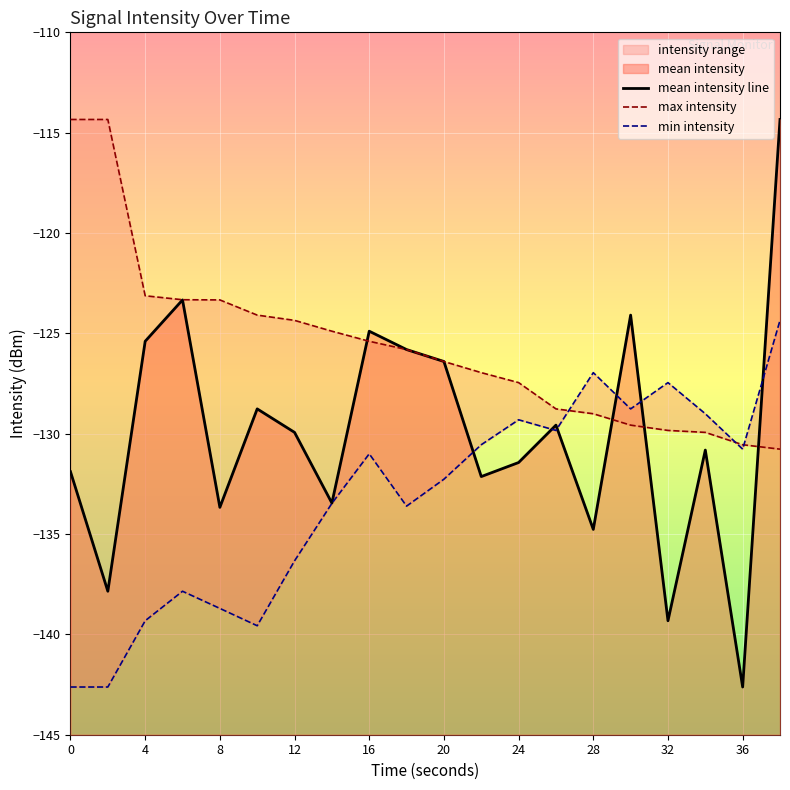

What value does the mean_intensity series have at 24?

-131.4